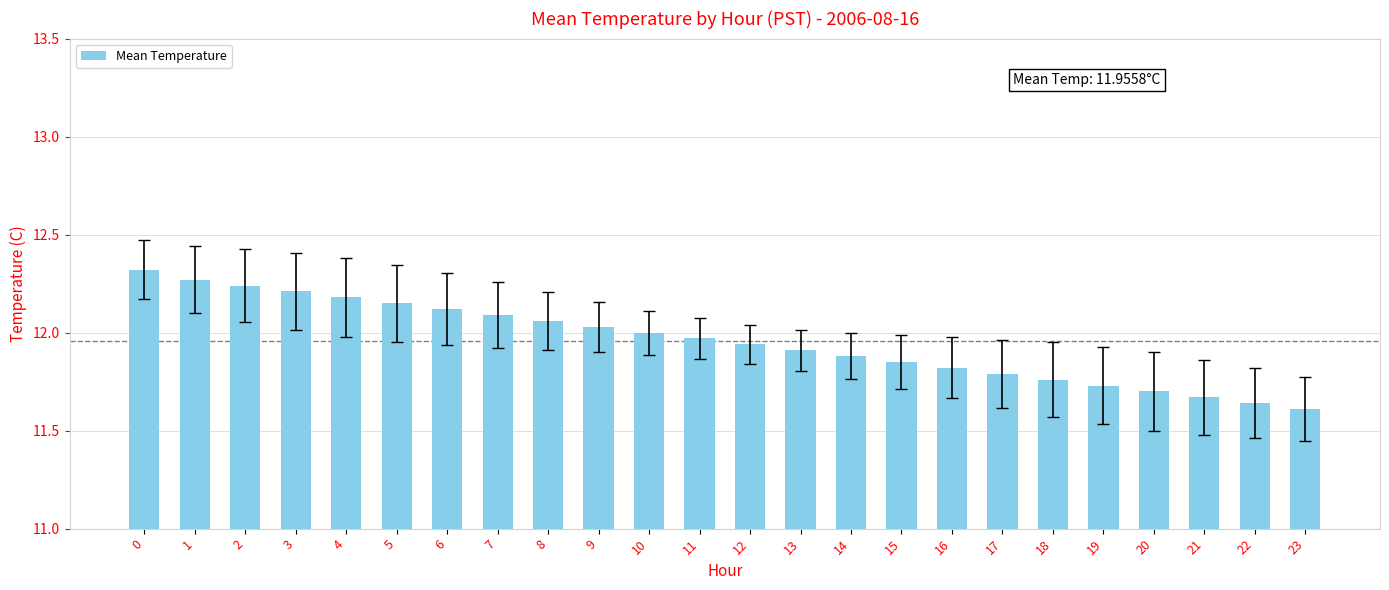

What is the difference between the maximum and minimum values?

0.7